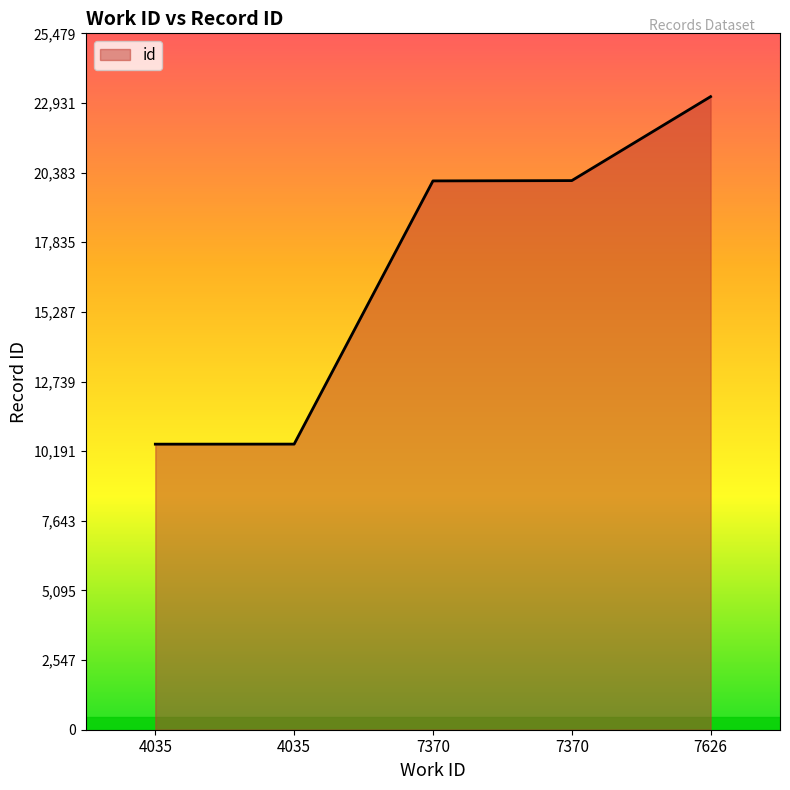

Count the number of data series in this chart.

1